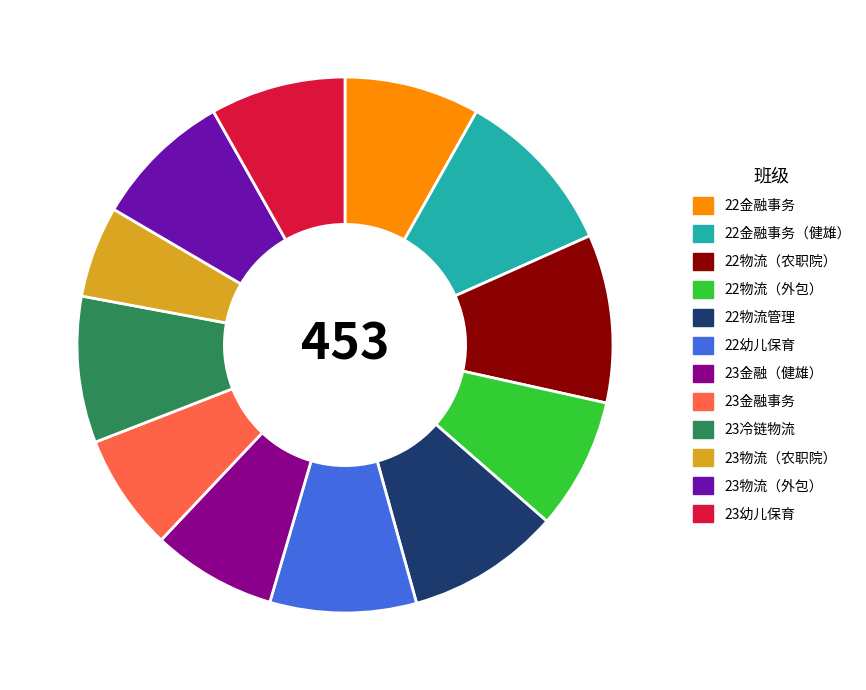

Do 23物流（农职院） and 23幼儿保育 together represent more than half of the pie?

No